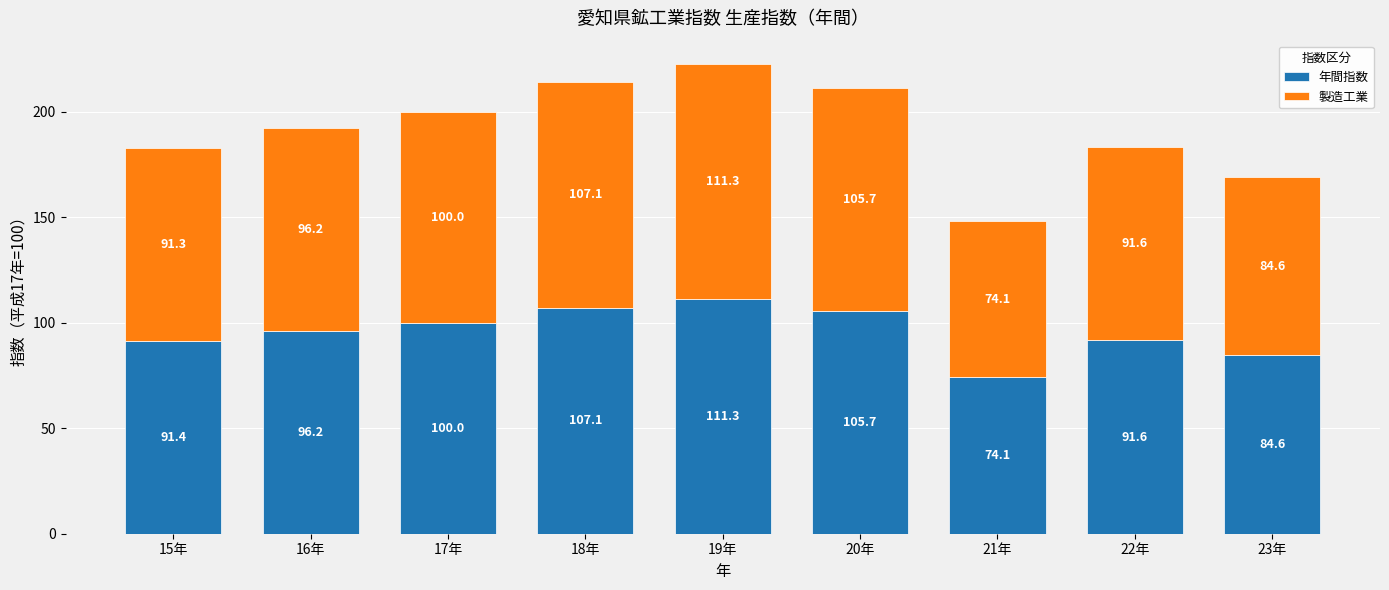

Reading left to right, what are the values for 年間指数?

91.4	96.2	100.0	107.1	111.3	105.7	74.1	91.6	84.6